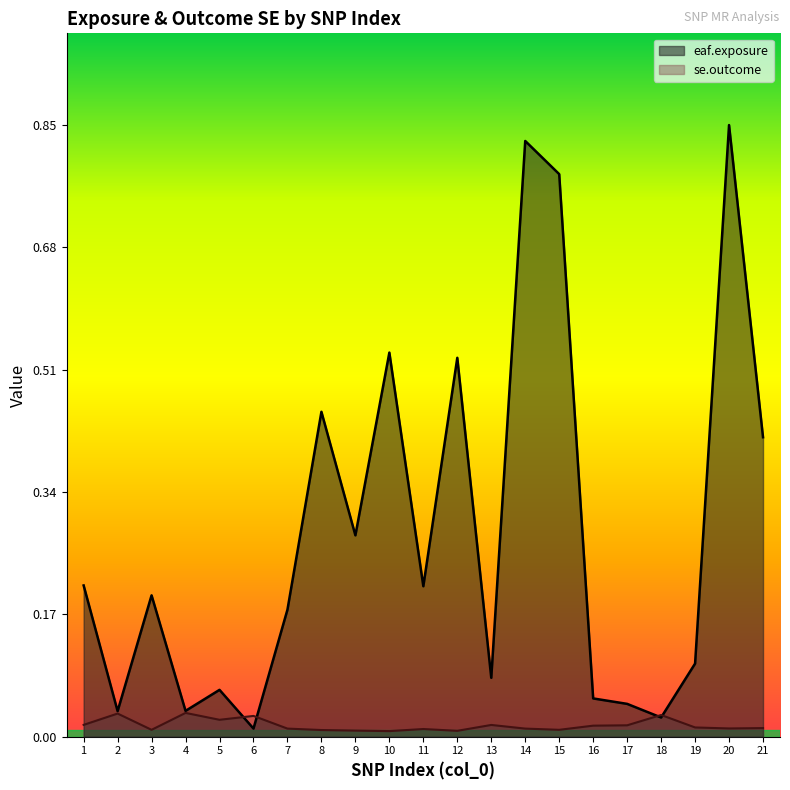

Which series ends up on top after the final intersection of se.outcome and eaf.exposure?

eaf.exposure